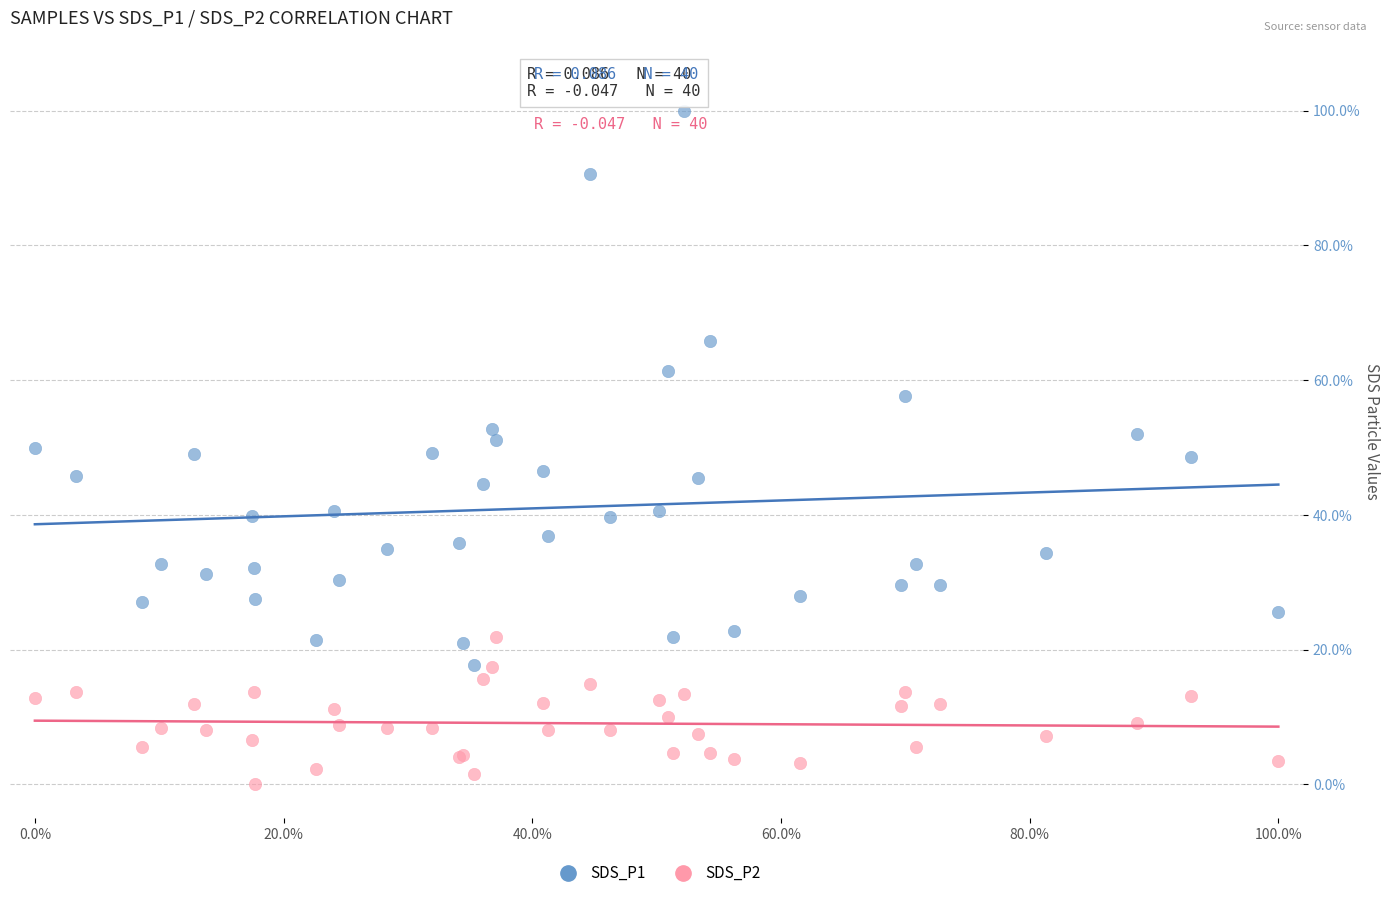

Which series contains the highest Y value?

SDS_P1